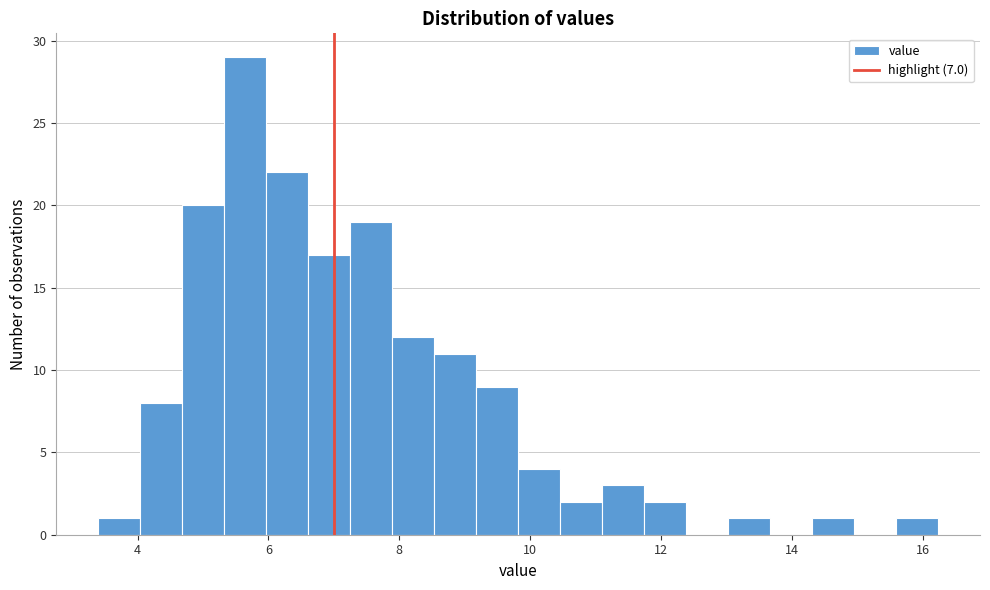

Read against the x-axis, roughly where is the centre of the tallest bar?

5.6